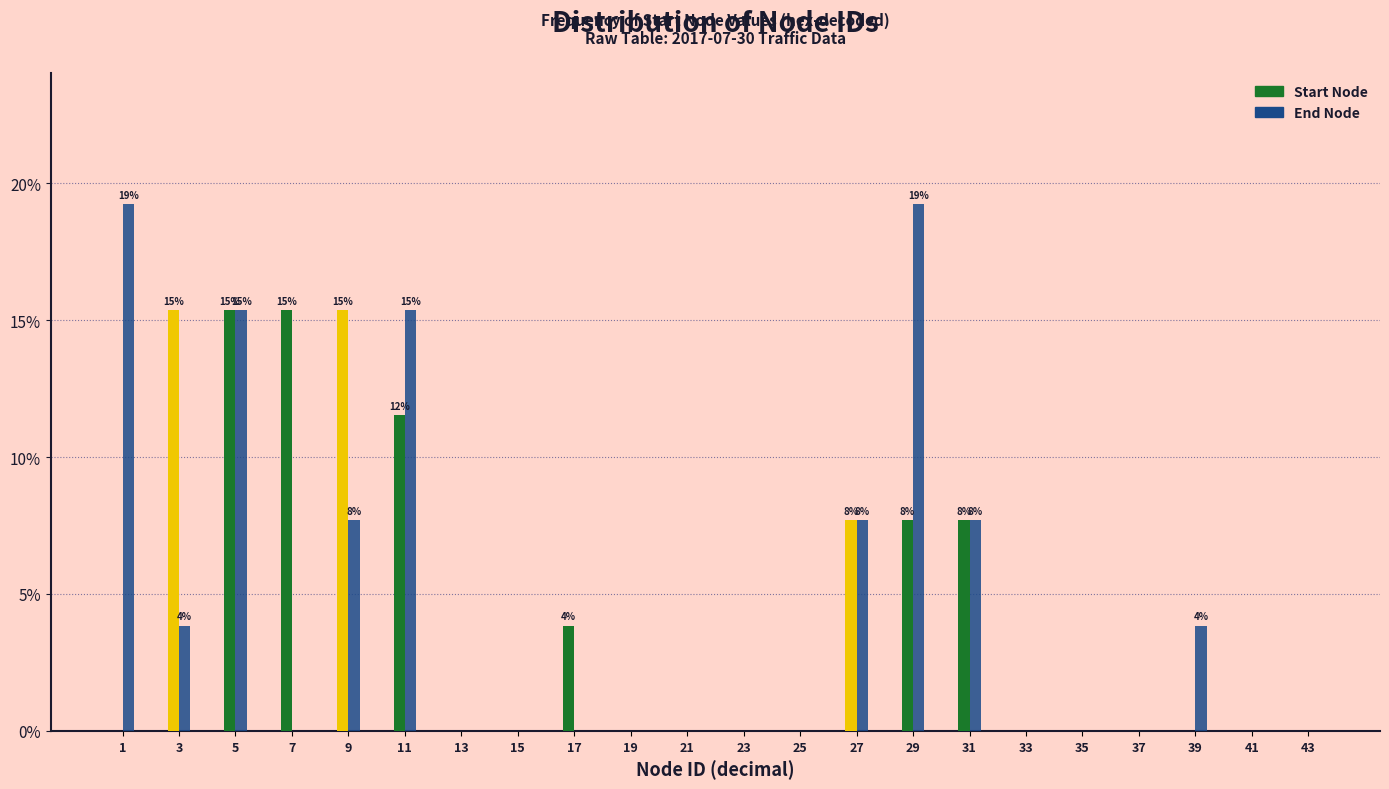

The value of End Node at 27 is 7.7. True or false?

True